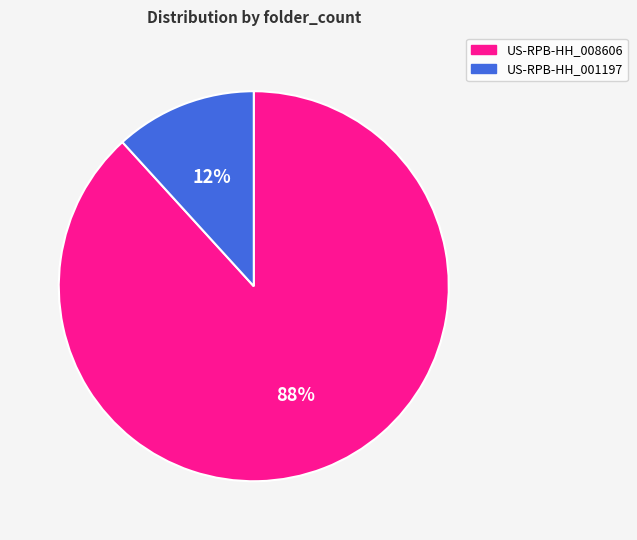

True or false: US-RPB-HH_008606 accounts for 77% of the total.

False